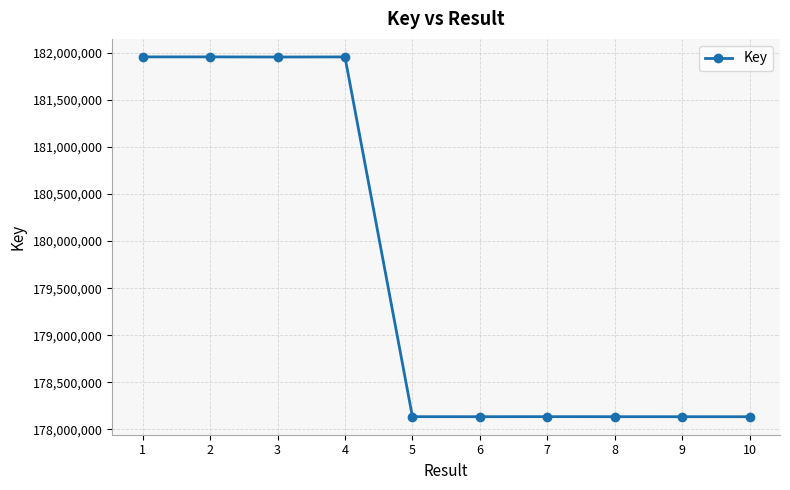

What value does the data have at 10, to the nearest 10?

178133010